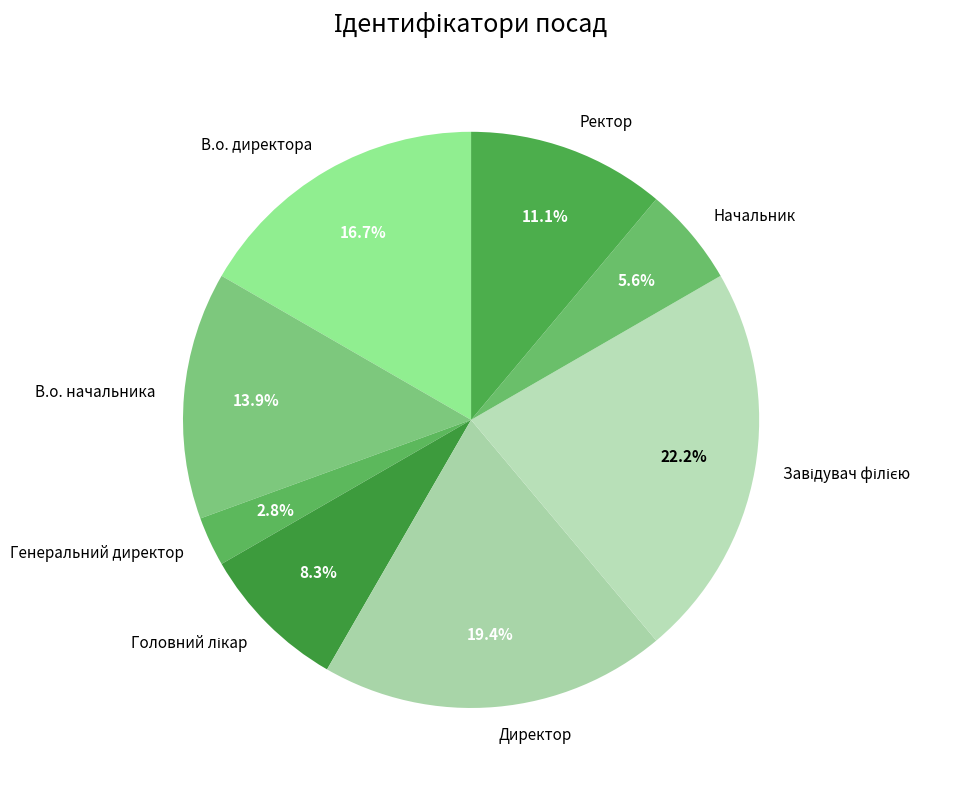

To the nearest percent, what portion does В.о. директора represent?

17%